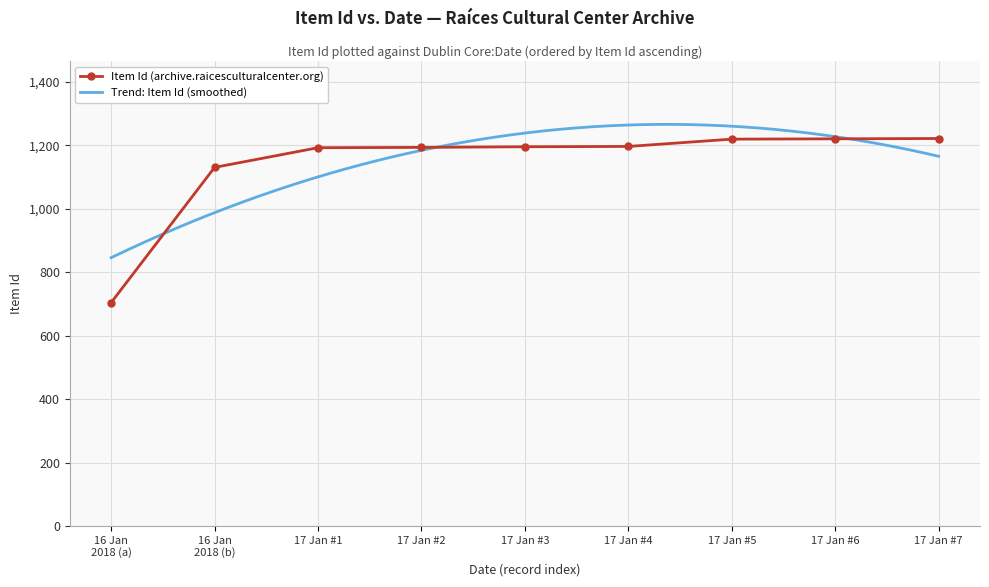

What is the maximum value shown in the chart?

1221